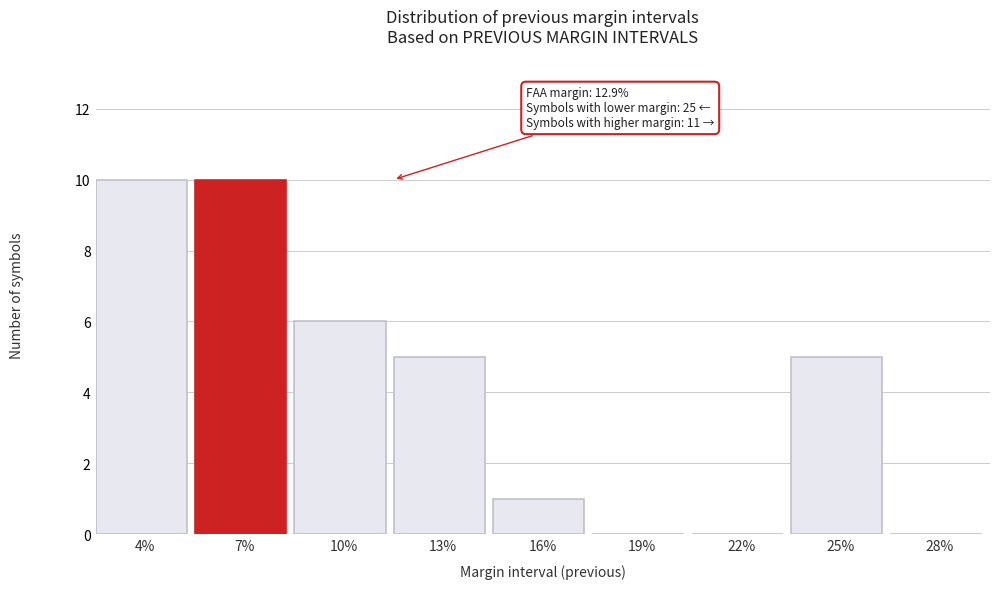

Reading right to left, list all the values displayed in this chart.

28%=0	25%=5	22%=0	19%=0	16%=1	13%=5	10%=6	7%=10	4%=10